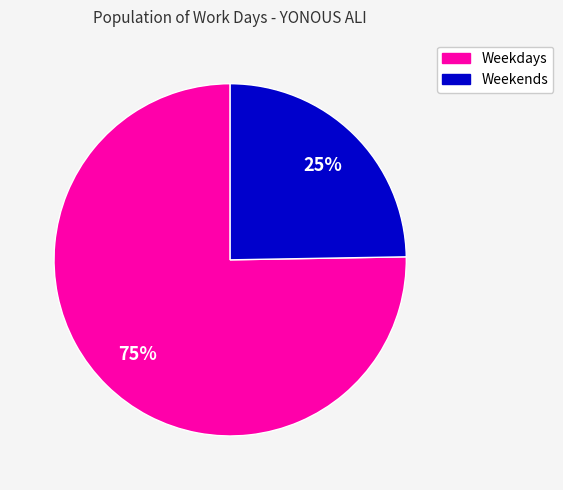

Count the number of slices in the pie.

2